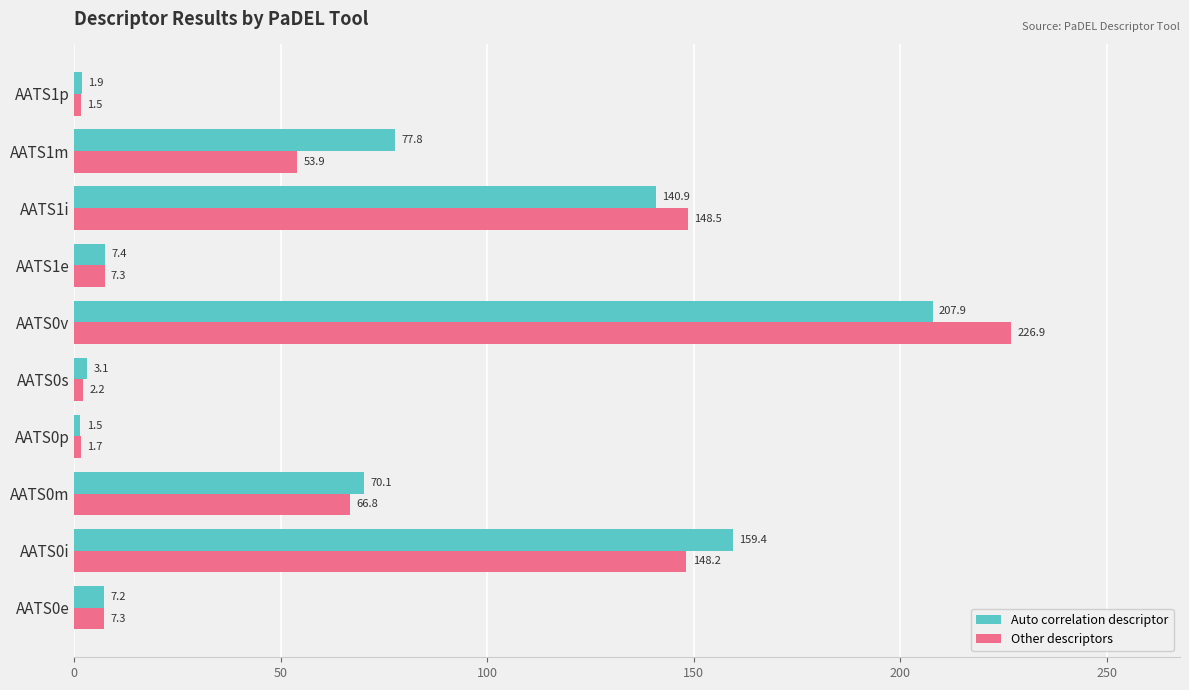

List the series in order of their overall mean, lowest first.

Other descriptors, Auto correlation descriptor